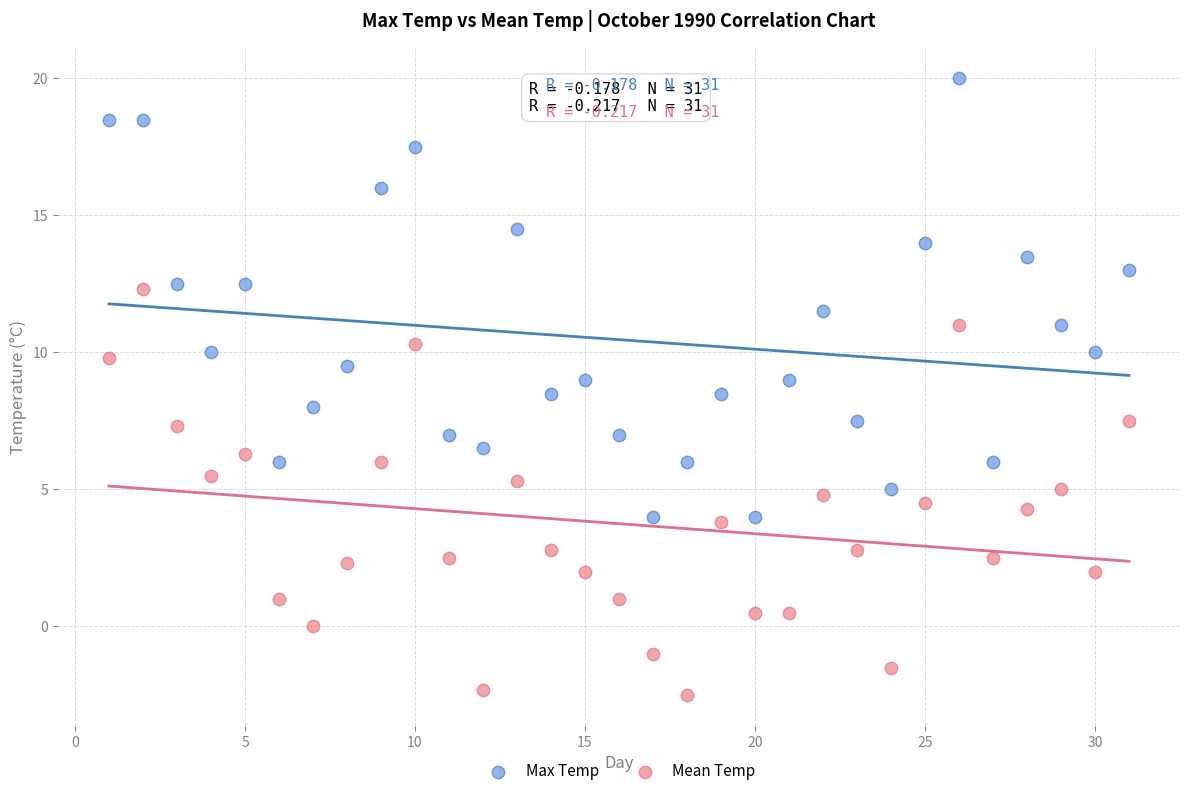

Which series contains the highest Y value?

Max Temp